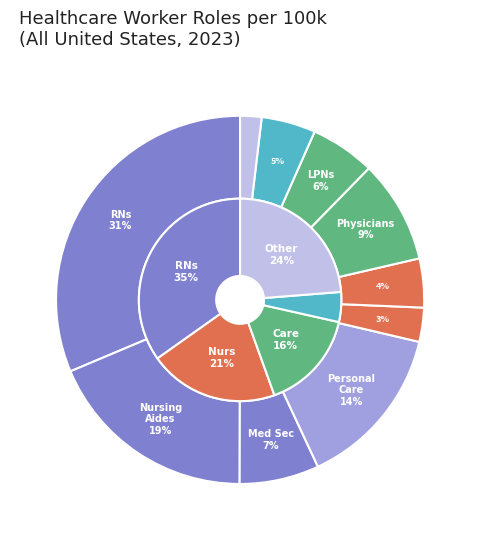

Rank the categories by value from lowest to highest.

Other Healthcare Support Workers, Counselors, Medical Assistants, Social Workers, Licensed Practical/Vocational Nurses, Medical Secretaries, Physicians, Personal Care Aides, Nursing/Psychiatric/Home Health Aides, Registered Nurses (RNs)